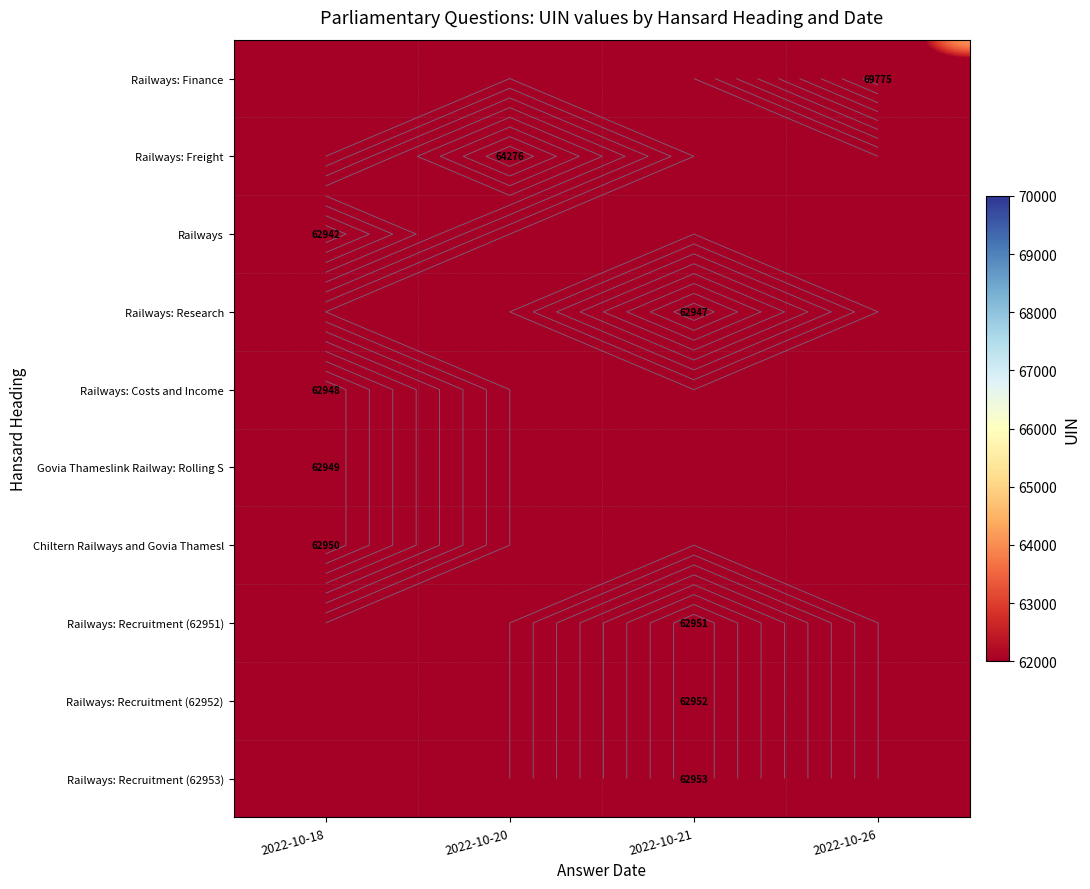

What is the sum of all Chiltern Railways and Govia Thamesl values?

62950